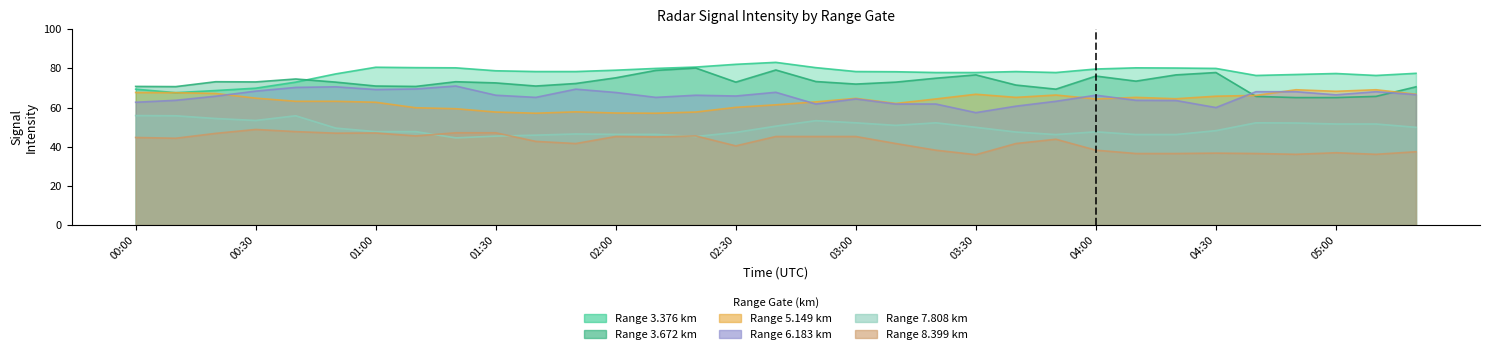

What are all the series names shown in the legend?

7.808, 8.399, 3.376, 5.149, 3.672, 6.183